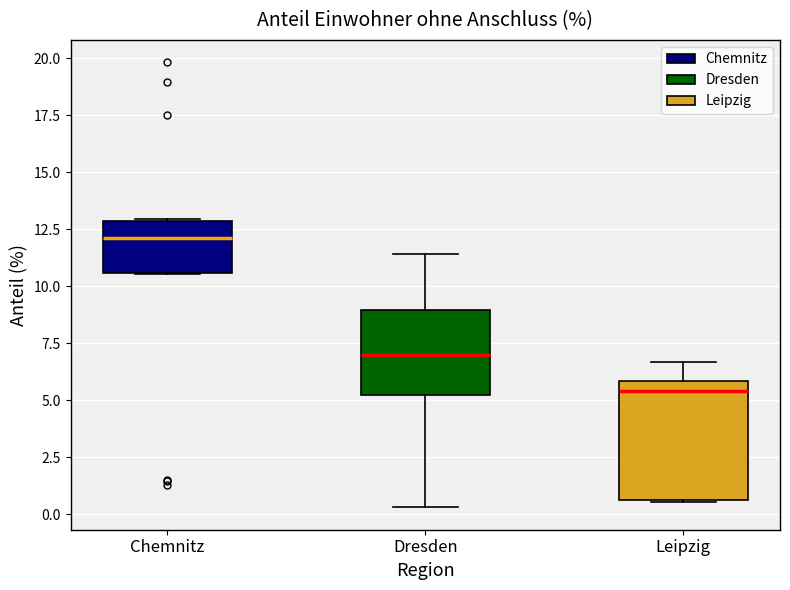

Reading left to right, read every box against the y-axis: the position of its median line, the range the box covers, and the ends of its whiskers. The values are not printed on the chart, so give them approximately, as read against the axis.

Chemnitz: median 12.0, box 10.5 to 13.0, whiskers 10.5 to 13.0
Dresden: median 7.0, box 5.5 to 9.0, whiskers 0.5 to 11.5
Leipzig: median 5.5, box 0.5 to 6.0, whiskers 0.5 to 6.5